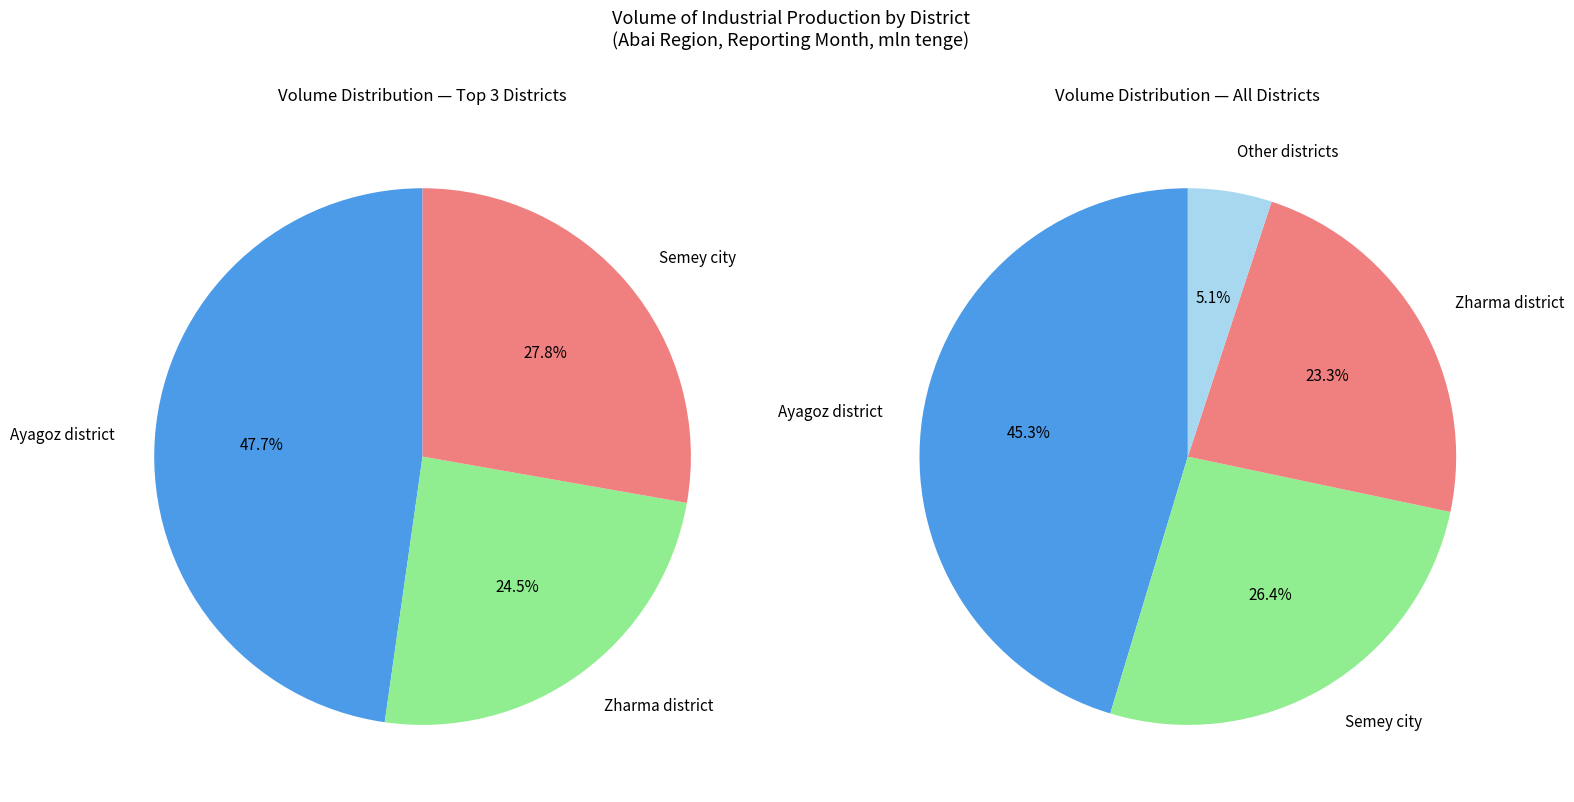

Does Borodulikha district represent more than half of the total?

No